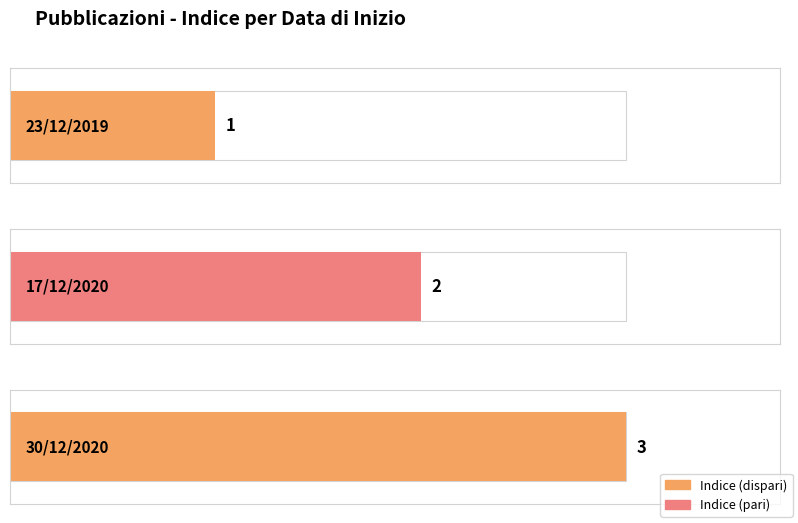

What is the difference between the values at 30/12/2020 and 17/12/2020?

1